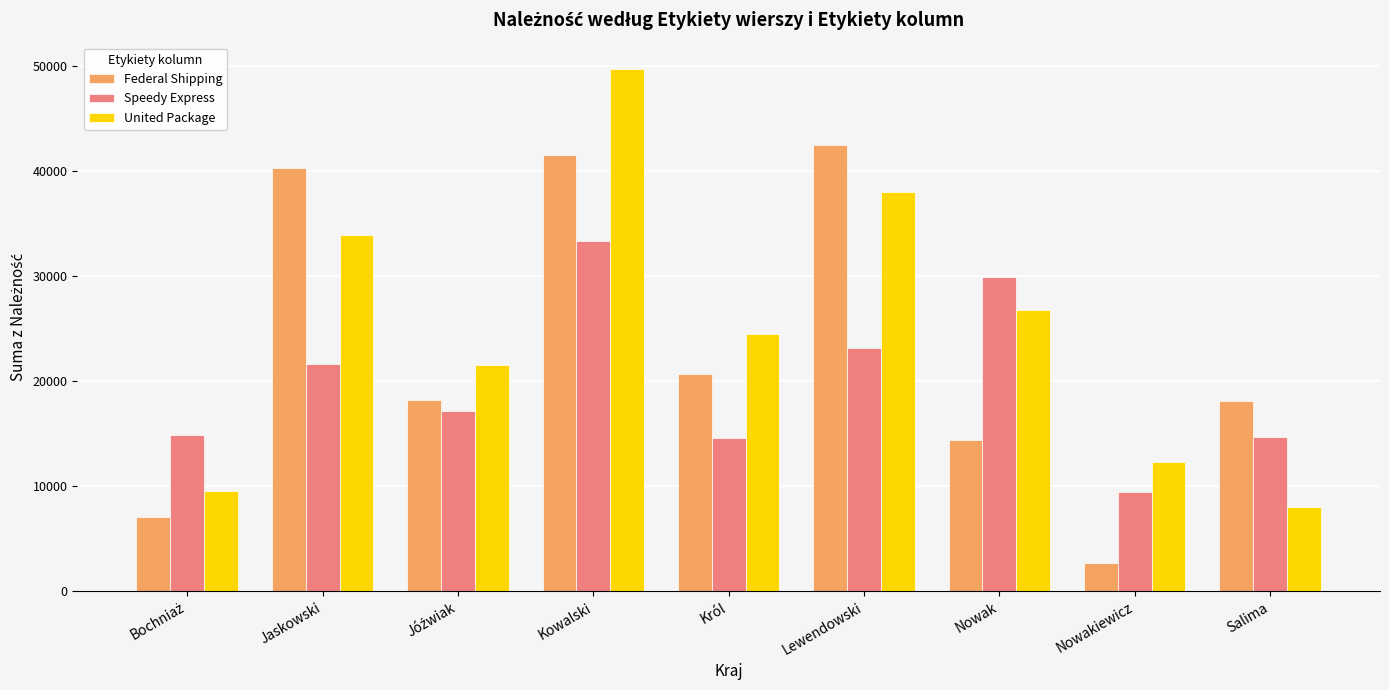

How many groups of bars are there?

9